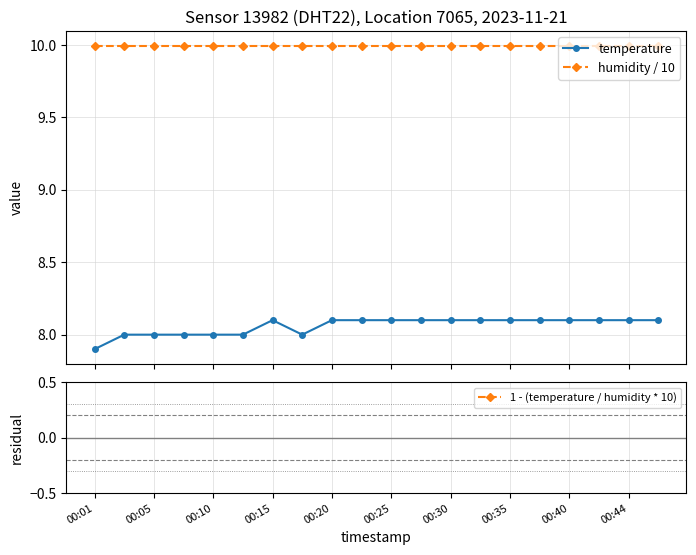

How many data points in temperature are less than 8?

1